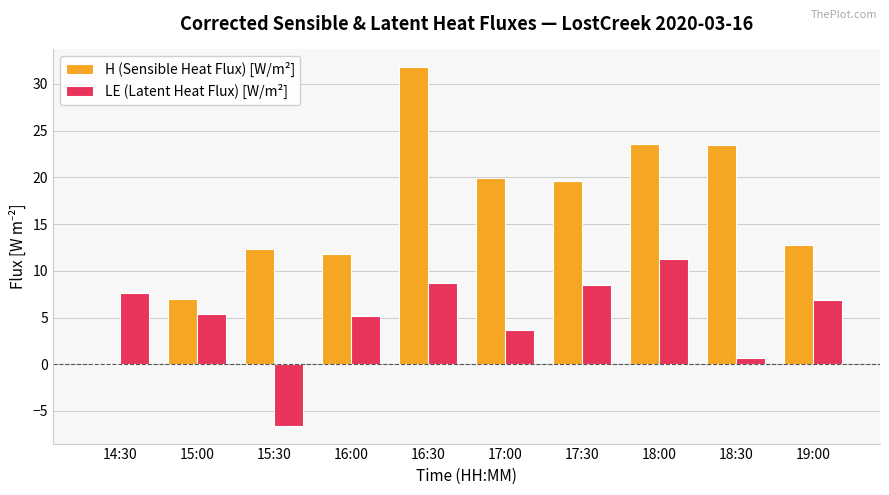

The value of H (Sensible Heat Flux) [W/m²] at 16:00 is 18.3. True or false?

False